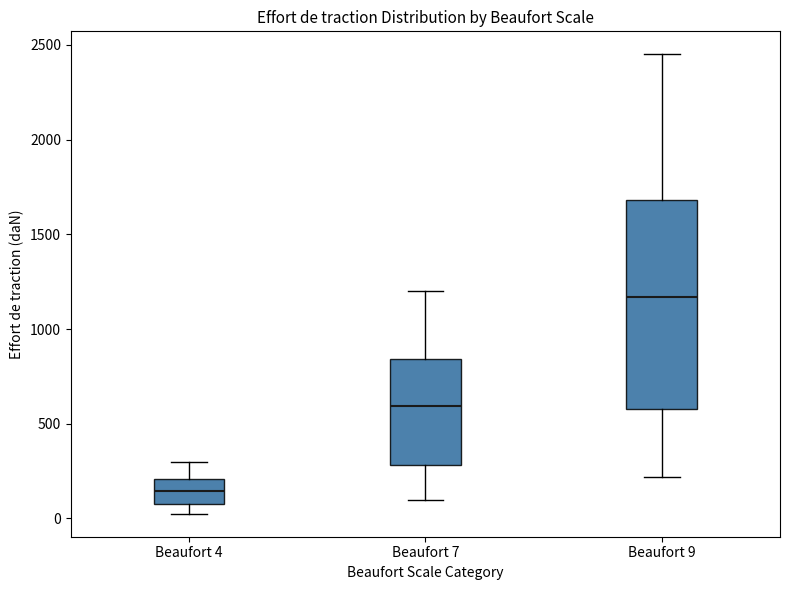

Which box has the highest median line?

Beaufort 9